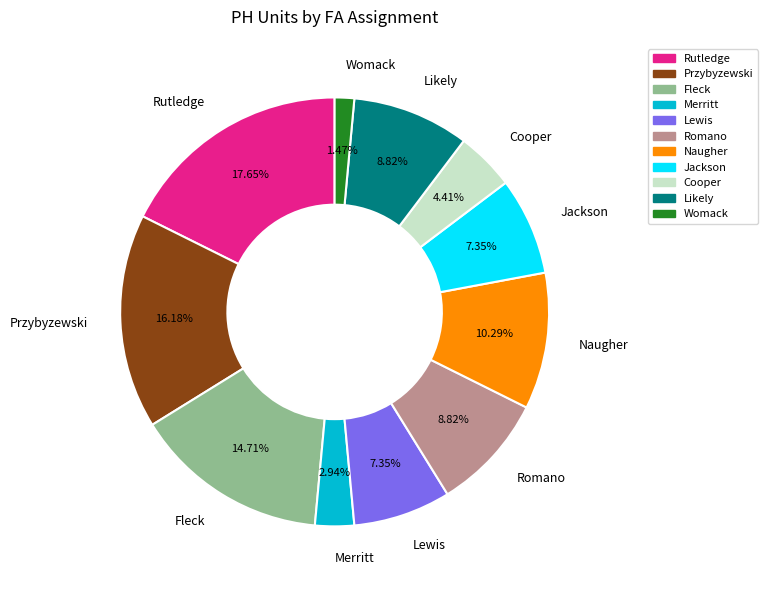

Is there any slice that represents more than half of the pie?

No